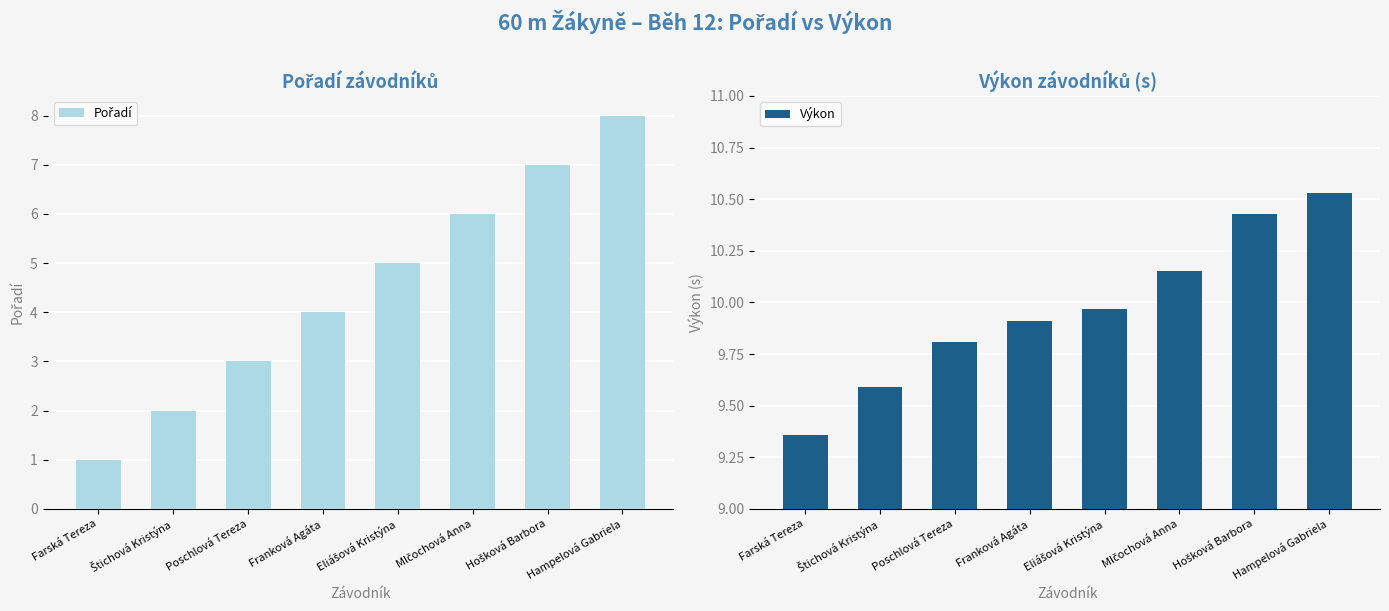

What value does the Výkon series have at Hošková Barbora?

10.4